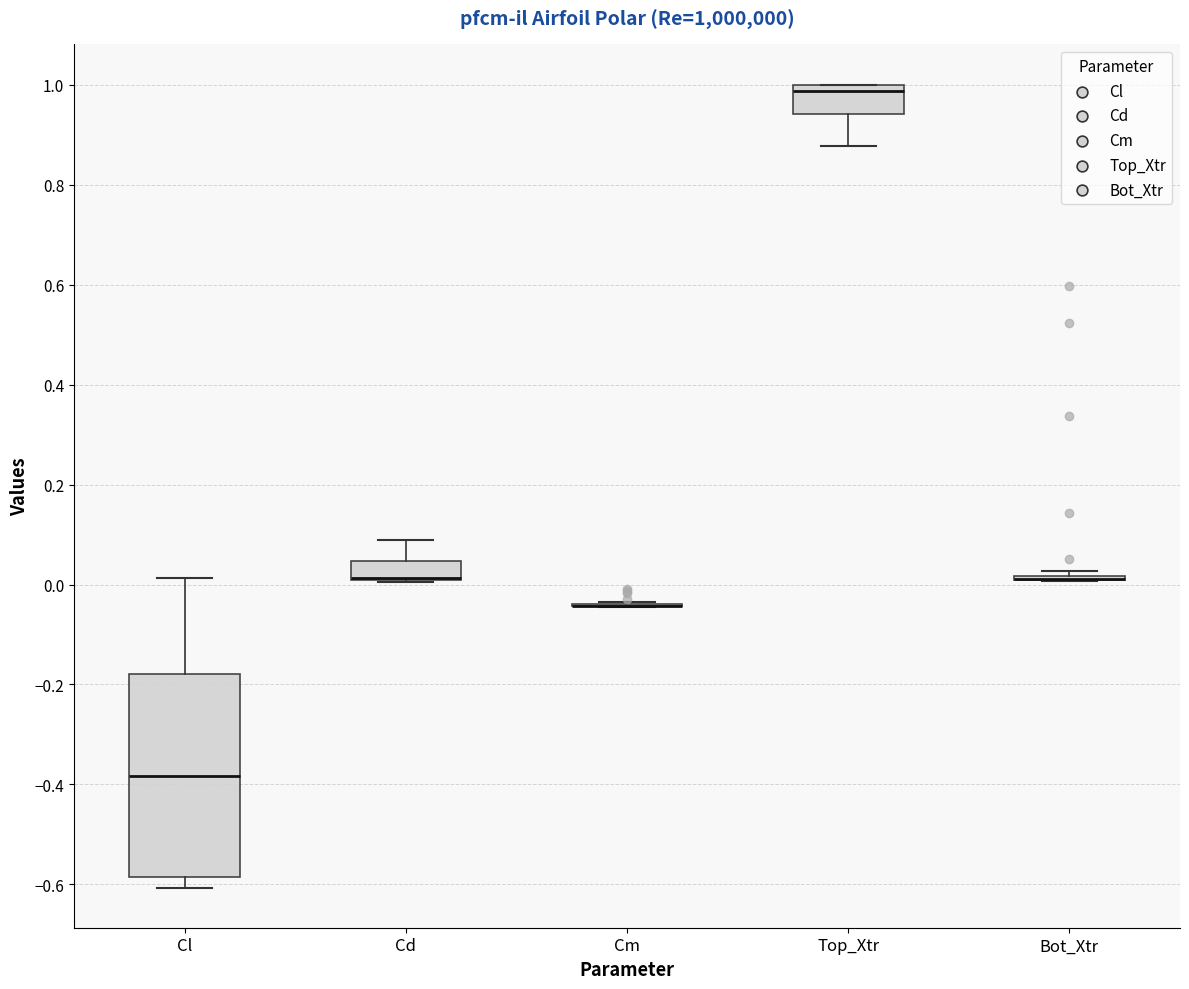

Reading left to right, transcribe this box plot: for each box, give where its median line is, the range the box spans, and where its two whiskers end, as read against the y-axis. The values are not printed on the chart, so give them approximately, as read against the axis.

Cl: median -0.38, box -0.58 to -0.18, whiskers -0.60 to 0.02
Cd: median 0.02 (drawn on the box's lower edge), box 0.00 to 0.04, whiskers 0.00 to 0.08
Cm: box collapsed to a line at -0.04, whiskers -0.04 to -0.04
Top_Xtr: median 0.98, box 0.94 to 1.00, whiskers 0.88 to 1.00
Bot_Xtr: box collapsed to a line at 0.02, whiskers 0.00 to 0.02